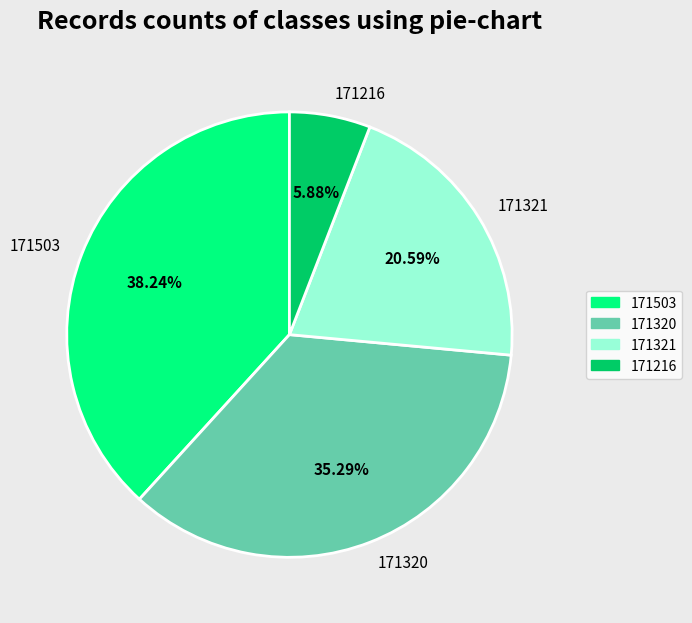

To the nearest percent, what is the difference between the largest and smallest slice percentages?

32%